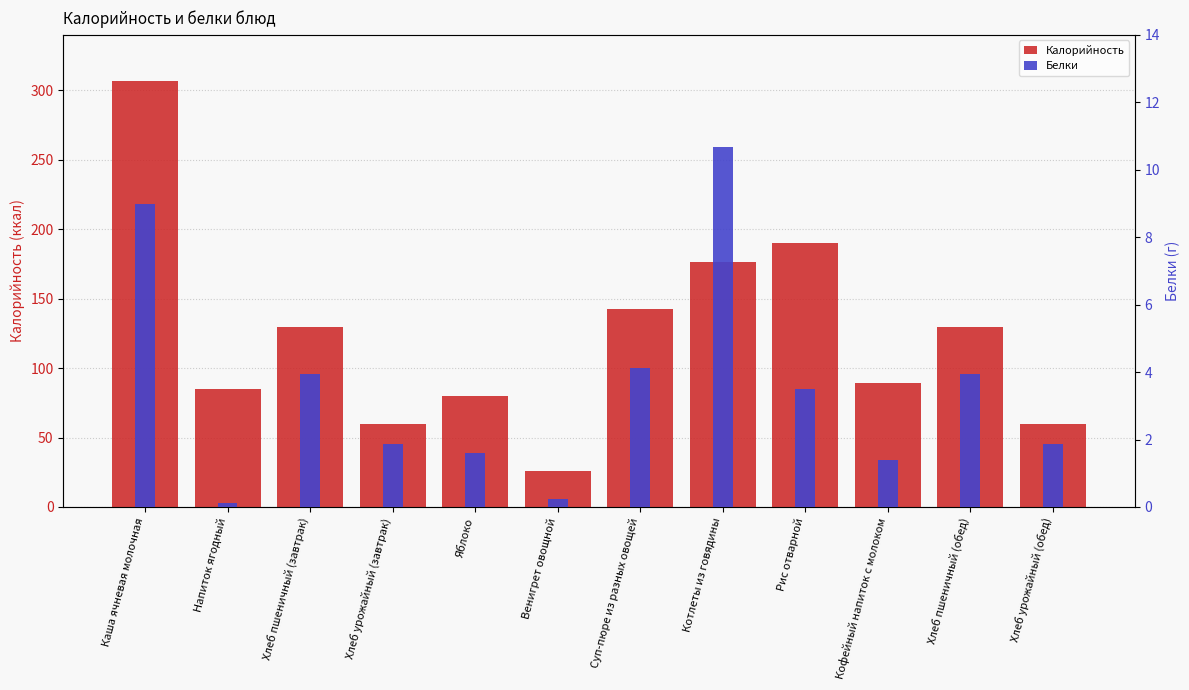

Read the Калорийность value at Хлеб урожайный (обед).

59.5